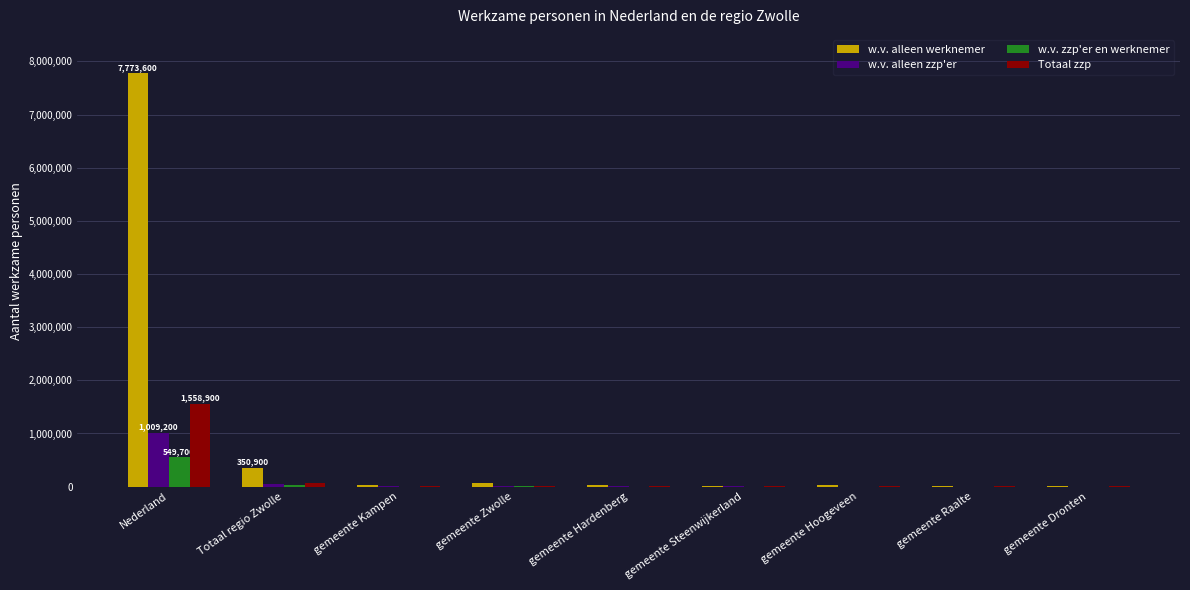

Between Nederland and gemeente Hardenberg, which series saw the biggest shift?

w.v. alleen werknemer